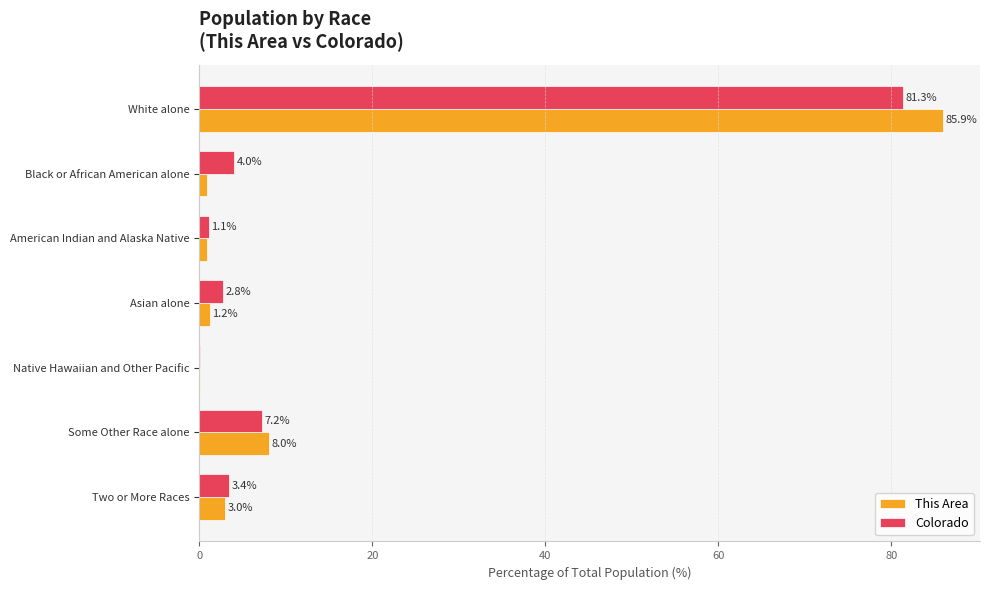

True or false: This Area has a value of 3.0 at Two or More Races.

True